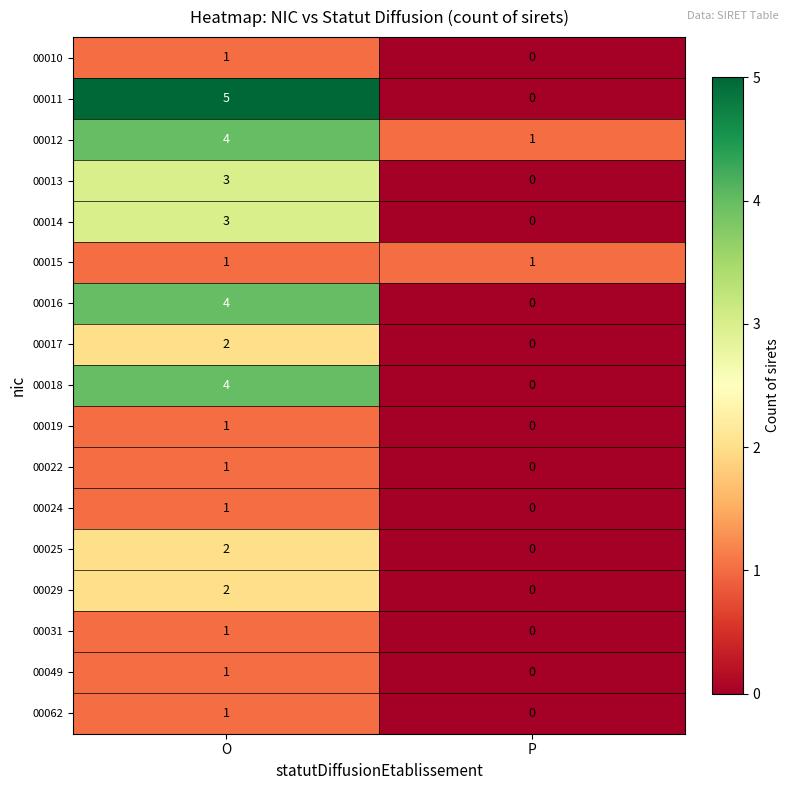

Which label corresponds to the smallest value in the chart?

P